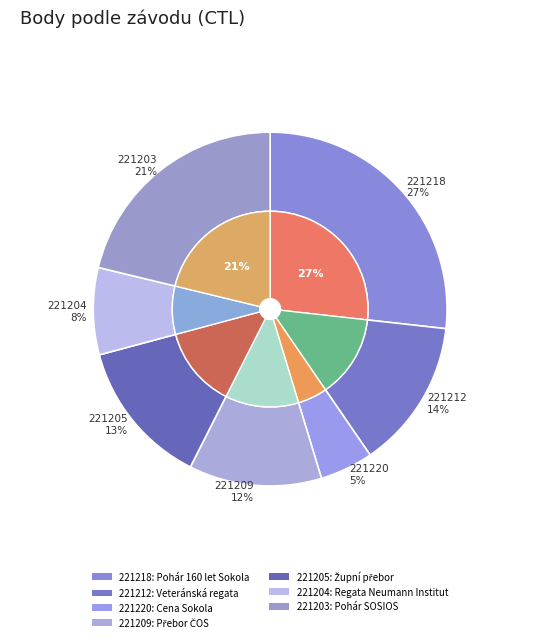

Does any single category account for the majority?

No